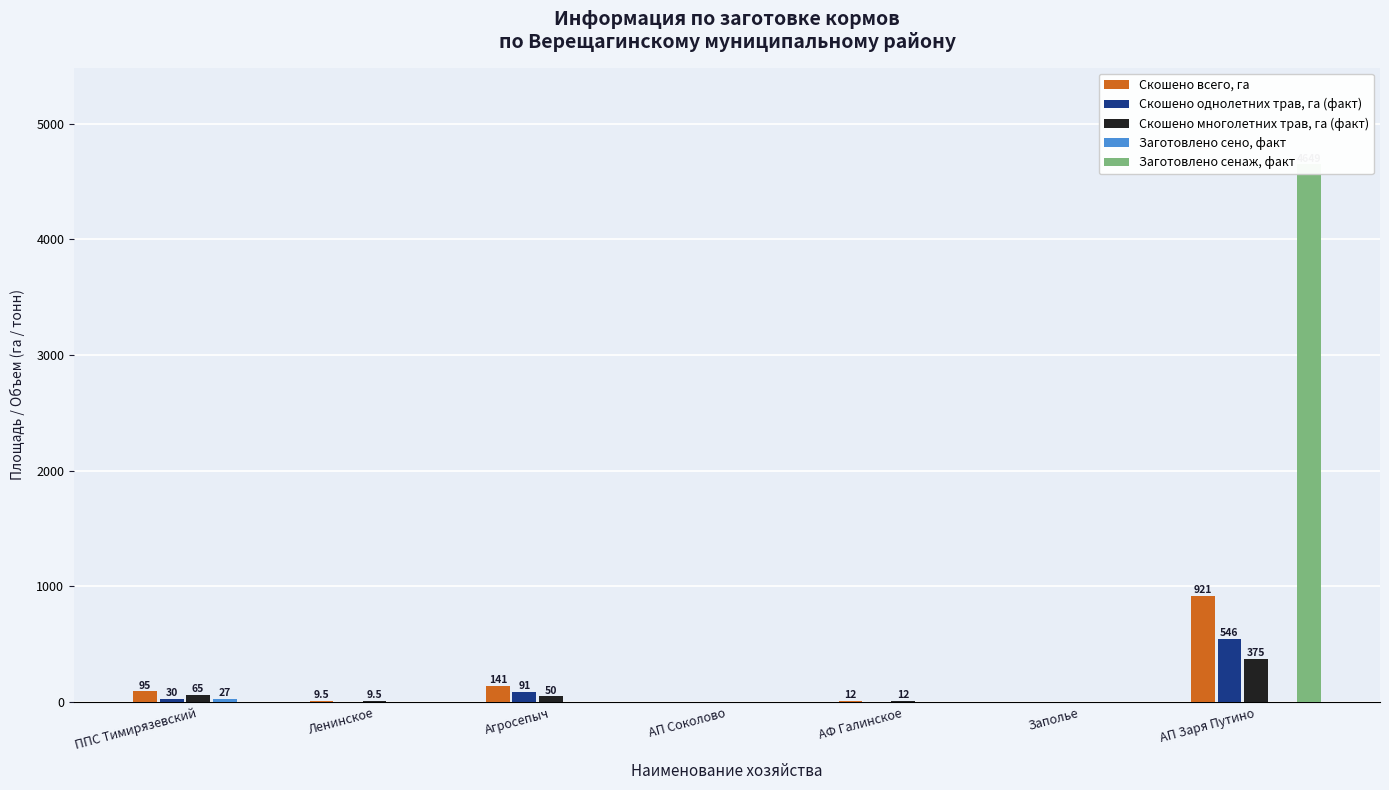

Is it true that Заготовлено сенаж, факт equals 1861.5 at Заполье?

False